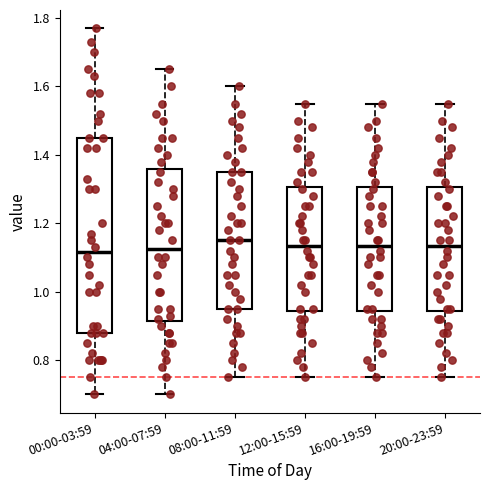

Comparing the boxes themselves (not the whiskers), which one is the tallest?

00:00-03:59